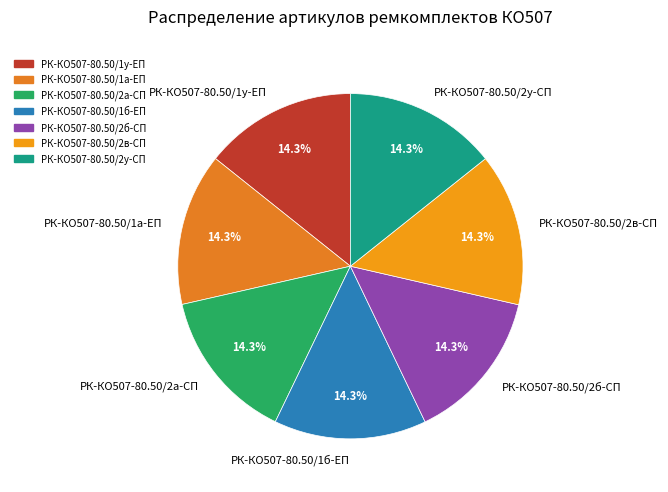

To the nearest percent, what is the average slice percentage?

14%